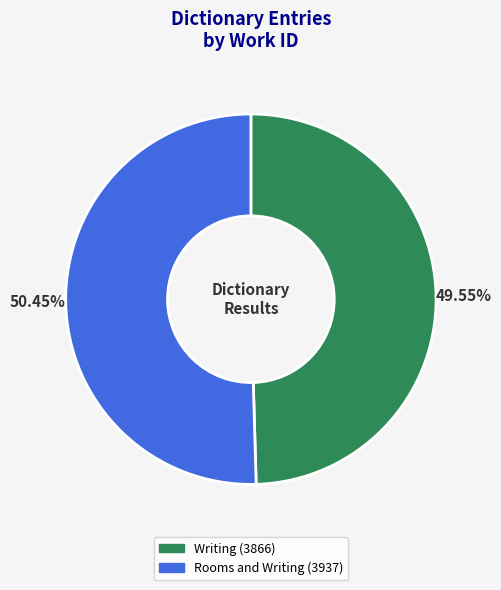

True or false: Writing accounts for 38% of the total.

False